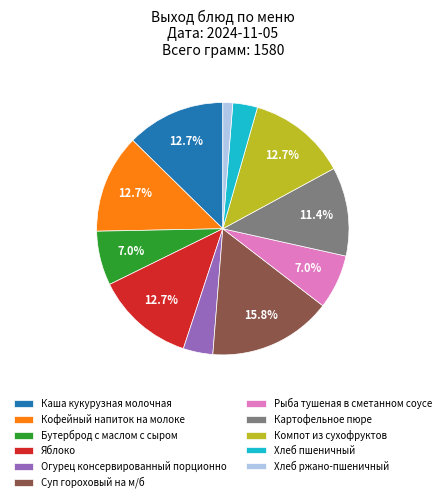

Which slice is the largest?

Суп гороховый на м/б